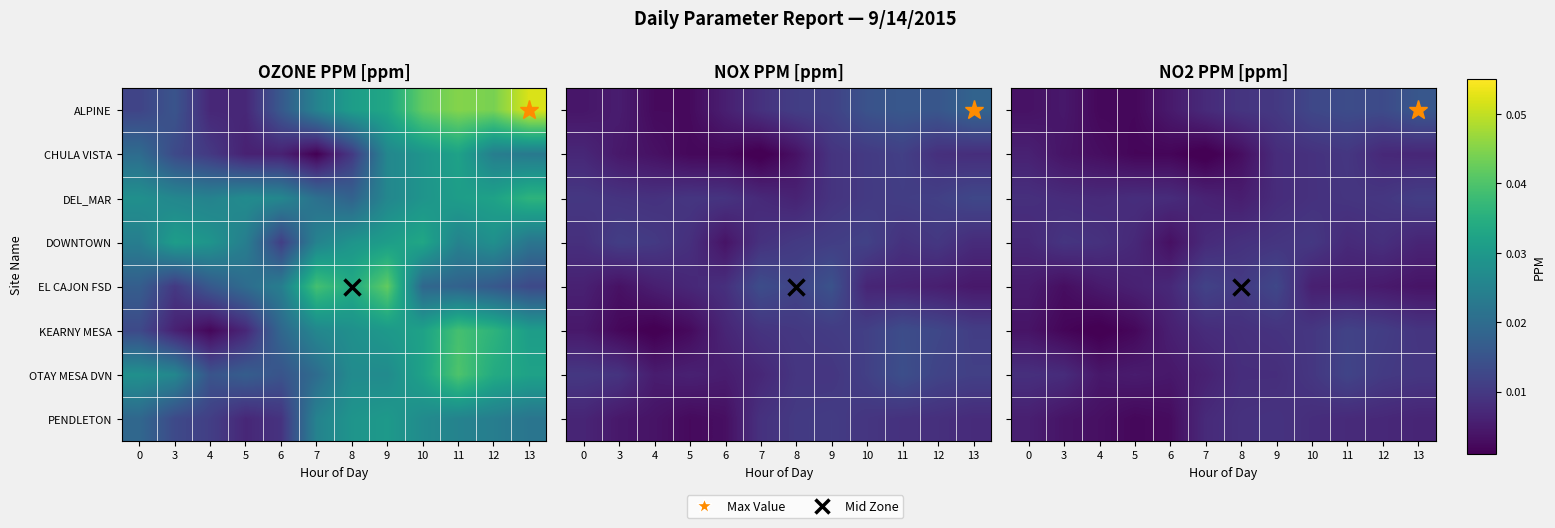

Which has a higher value, 12 or 0?

12